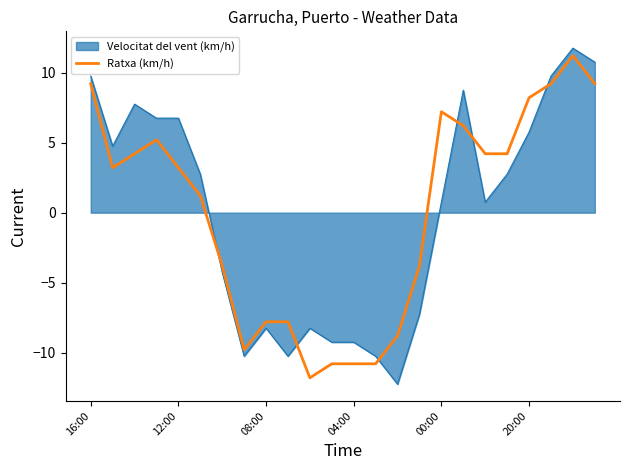

Does the chart display data point markers on the line(s)?

No